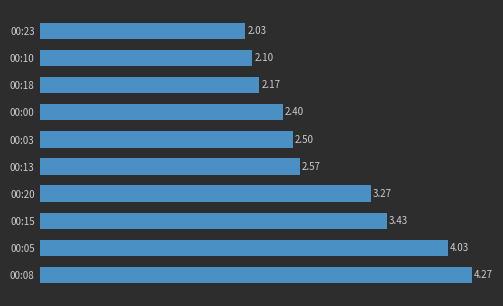

Rank the categories by value from lowest to highest.

00:23, 00:10, 00:18, 00:00, 00:03, 00:13, 00:20, 00:15, 00:05, 00:08